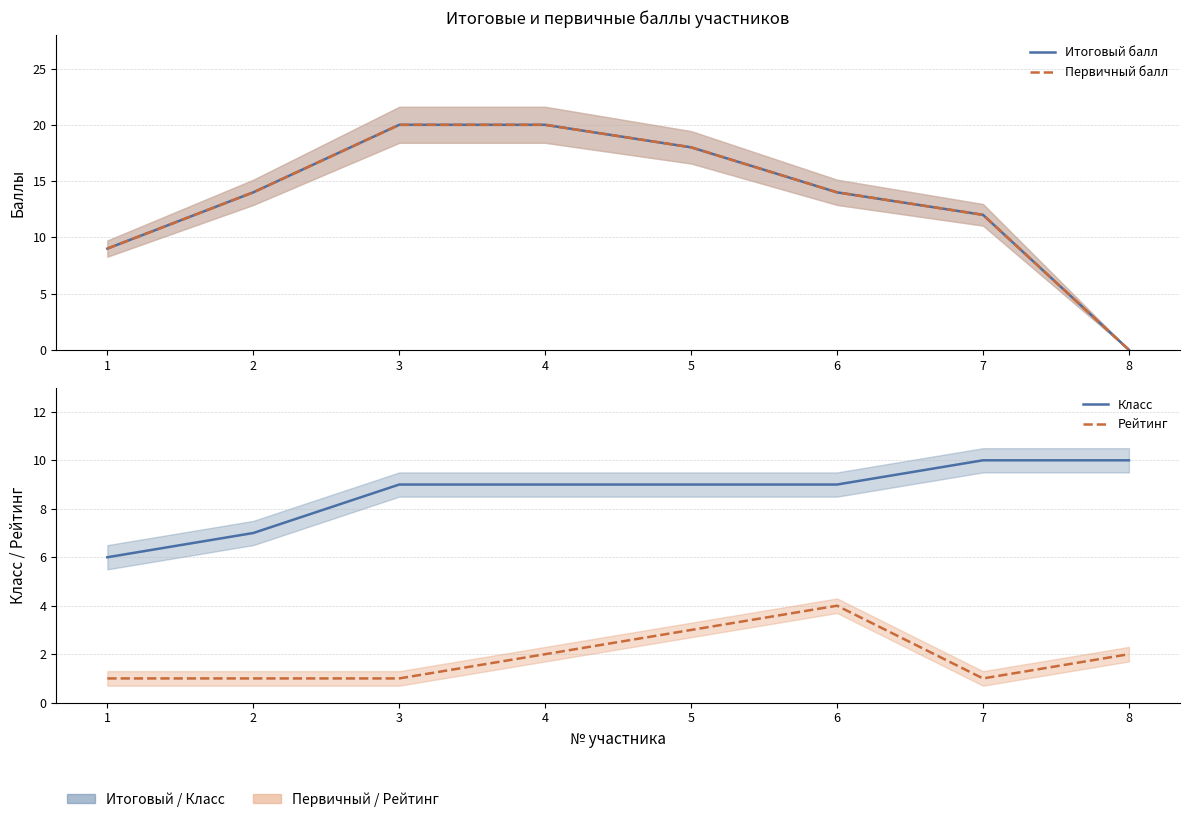

Which series changed the most between 2 and 4?

Итоговый балл